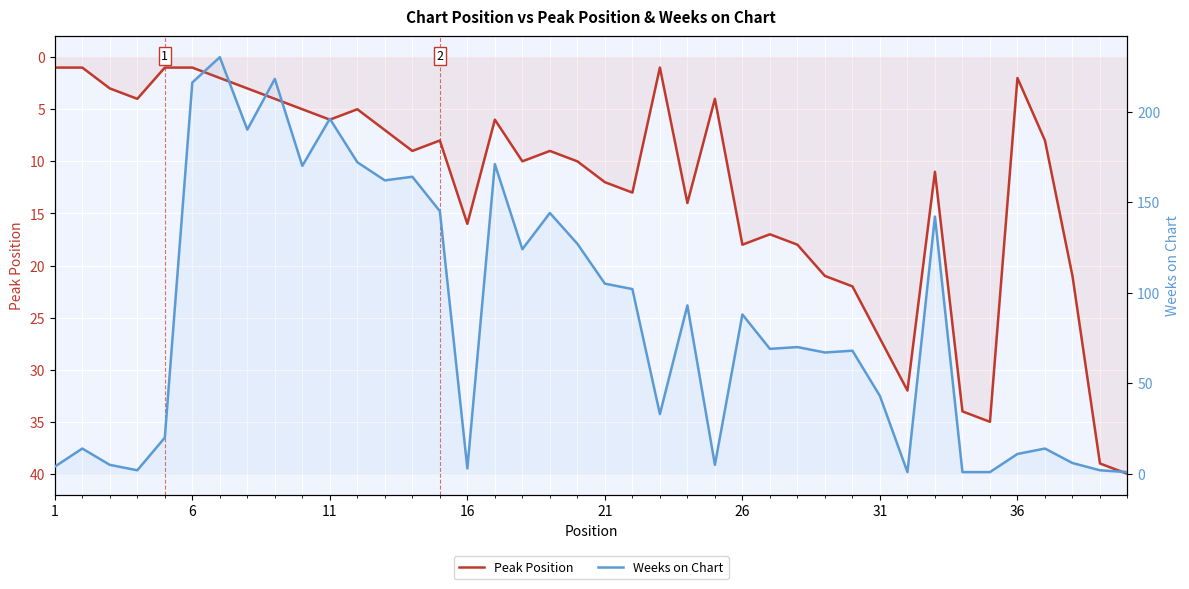

What is the value of the Peak Position point at the 19th from the left?

9